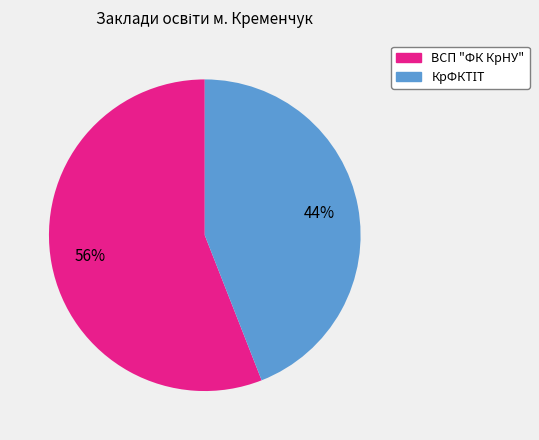

To the nearest percent, what percentage of the pie is ВСП "ФК КрНУ"?

56%